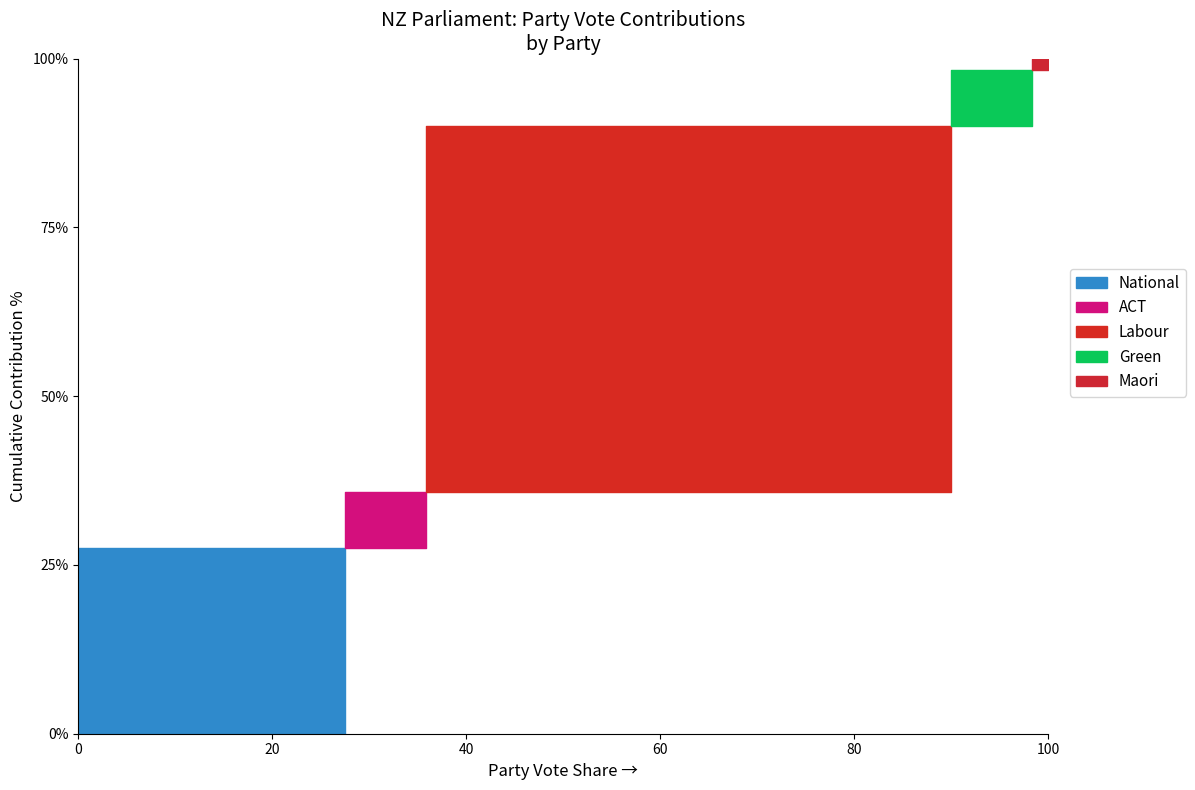

What is the difference between the maximum and second lowest values in the Labour series?

65